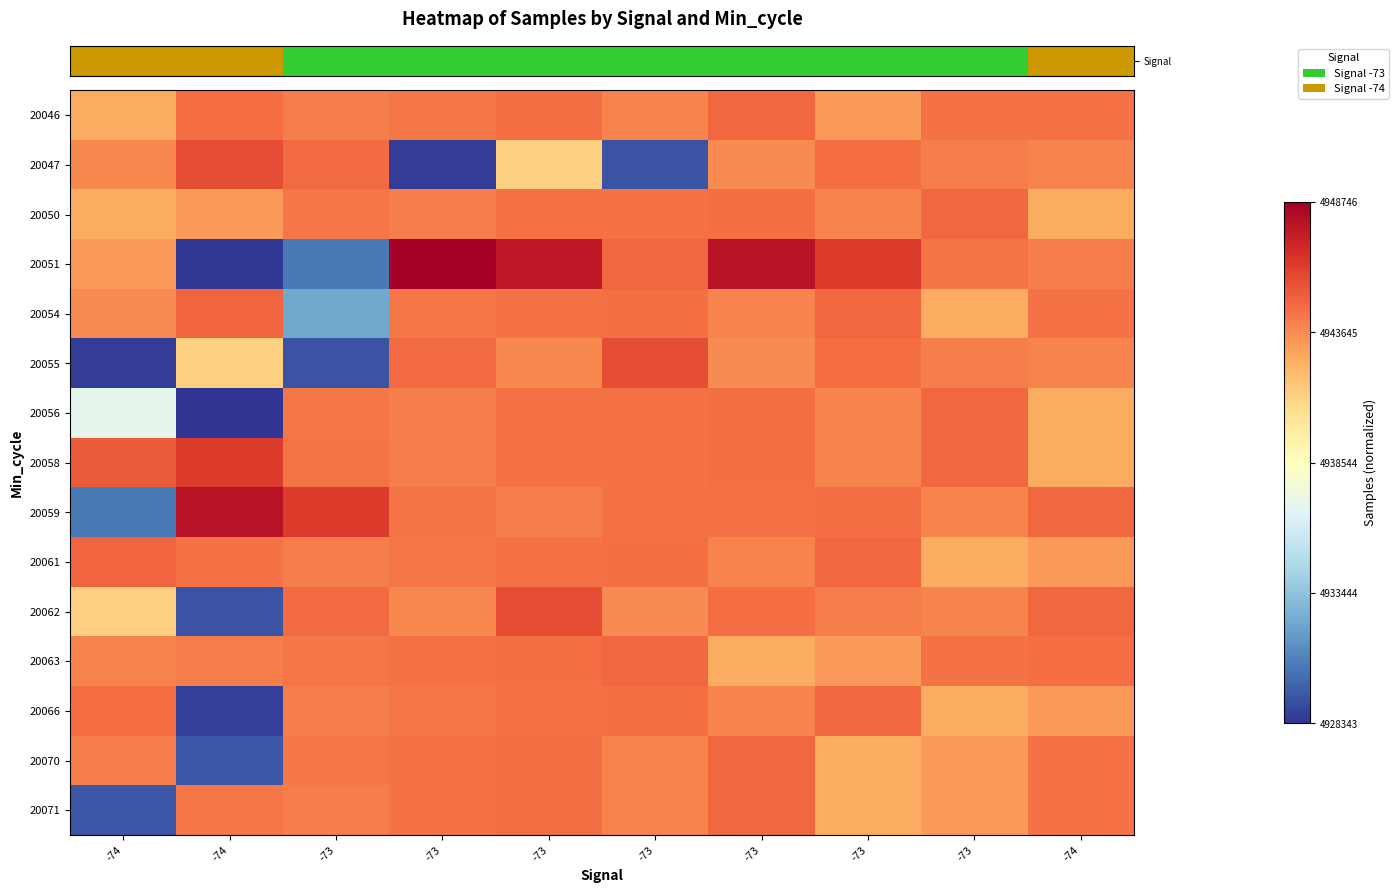

How many categories are shown in the chart?

10